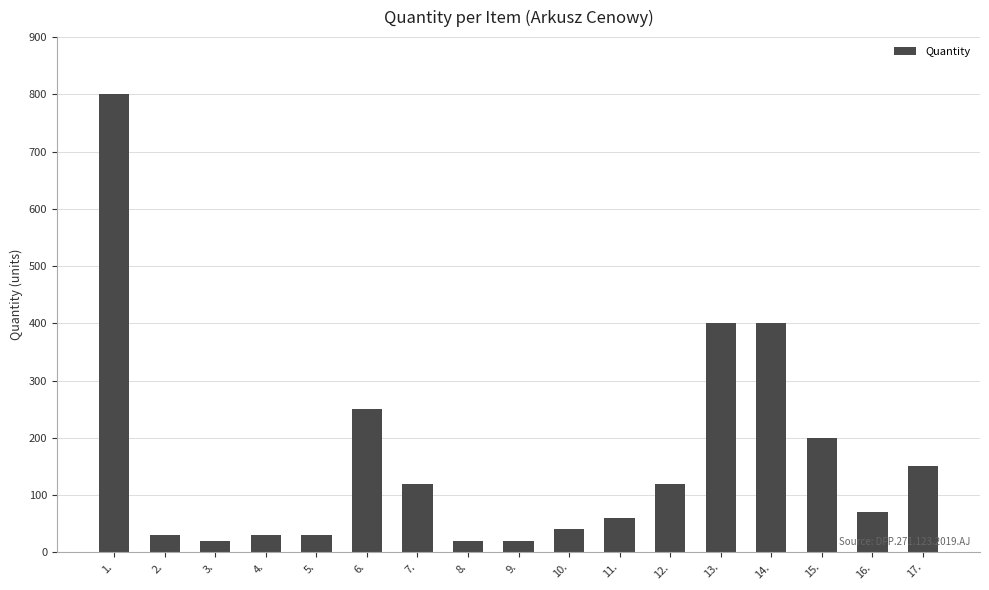

Reading left to right, list all the values displayed in this chart.

800	30	20	30	30	250	120	20	20	40	60	120	400	400	200	70	150